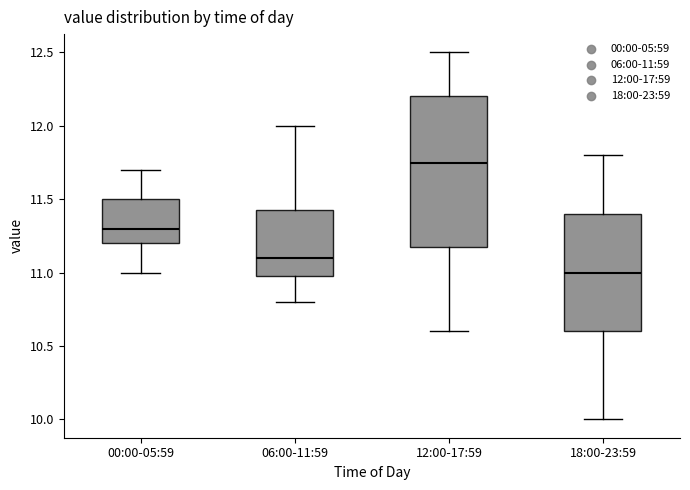

Reading left to right, transcribe this box plot: for each box, give where its median line is, the range the box spans, and where its two whiskers end, as read against the y-axis. The values are not printed on the chart, so give them approximately, as read against the axis.

00:00-05:59: median 11.30, box 11.20 to 11.50, whiskers 11.00 to 11.70
06:00-11:59: median 11.10, box 11.00 to 11.45, whiskers 10.80 to 12.00
12:00-17:59: median 11.75, box 11.20 to 12.20, whiskers 10.60 to 12.50
18:00-23:59: median 11.00, box 10.60 to 11.40, whiskers 10.00 to 11.80